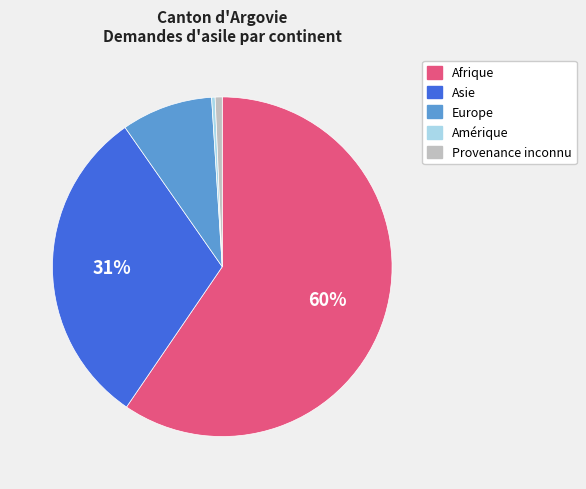

Which category accounts for the majority?

Afrique